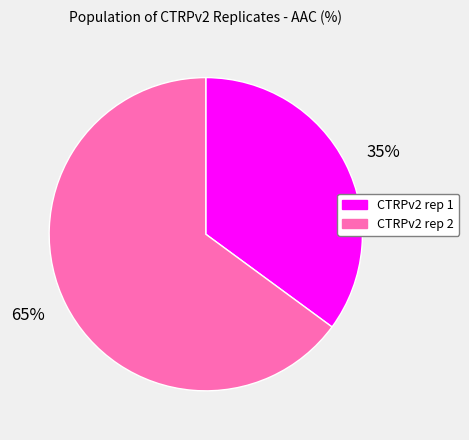

To the nearest percent, what is the average slice percentage?

50%